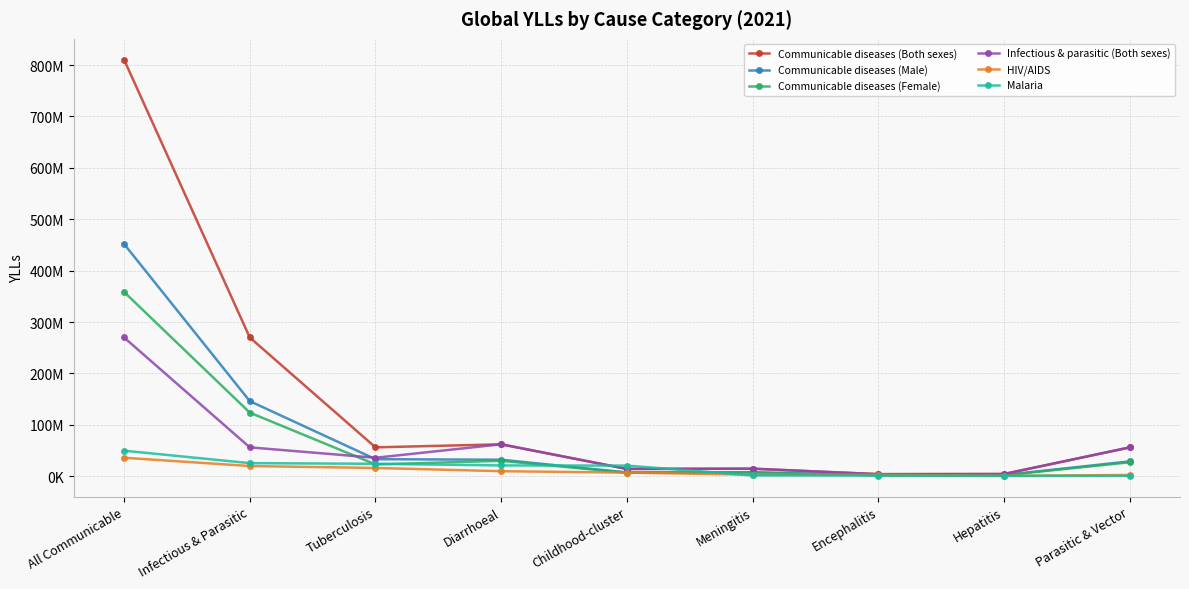

Reading right to left, transcribe all the data shown in this chart.

Communicable diseases (Both sexes): Parasitic & Vector=56111708.9	Hepatitis=4298587.6	Encephalitis=4037538.3	Meningitis=14673379.1	Childhood-cluster=14212543.8	Diarrhoeal=62143005.2	Tuberculosis=56210069.9	Infectious & Parasitic=269935880.3	All Communicable=810471688.9
Communicable diseases (Male): Parasitic & Vector=28931473.3	Hepatitis=2396022.5	Encephalitis=1945607.6	Meningitis=7885674.8	Childhood-cluster=7454167.9	Diarrhoeal=32122955.5	Tuberculosis=33190213.3	Infectious & Parasitic=146142540.1	All Communicable=451880550.5
Communicable diseases (Female): Parasitic & Vector=27180235.6	Hepatitis=1902565.1	Encephalitis=2091930.6	Meningitis=6787704.3	Childhood-cluster=6758375.8	Diarrhoeal=30020049.8	Tuberculosis=23019856.6	Infectious & Parasitic=123793340.3	All Communicable=358591138.4
Infectious & parasitic (Both sexes): Parasitic & Vector=56111708.9	Hepatitis=4298587.6	Encephalitis=4037538.3	Meningitis=14673379.1	Childhood-cluster=14212543.8	Diarrhoeal=62143005.2	Tuberculosis=35953364.4	Infectious & Parasitic=56210069.9	All Communicable=269935880.3
HIV/AIDS: Parasitic & Vector=2412859.4	Hepatitis=912968.4	Encephalitis=2832000.6	Meningitis=3031633.8	Childhood-cluster=7040373.4	Diarrhoeal=9830708.2	Tuberculosis=16076811.0	Infectious & Parasitic=19876553.3	All Communicable=35953364.4
Malaria: Parasitic & Vector=675547.6	Hepatitis=742438.4	Encephalitis=1328682.5	Meningitis=1628479.2	Childhood-cluster=20702810.7	Diarrhoeal=21005536.4	Tuberculosis=24250995.8	Infectious & Parasitic=25474786.0	All Communicable=49725781.7